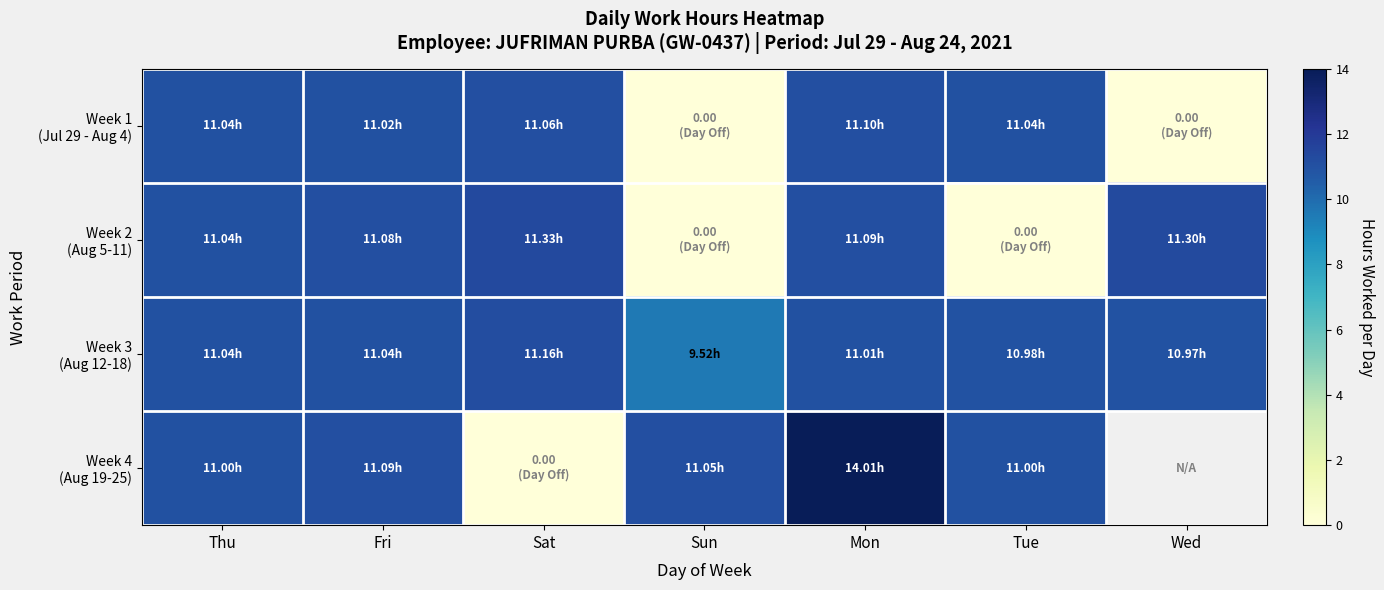

What is the sum of all Week 1 (Jul 29 - Aug 4) values?

55.3